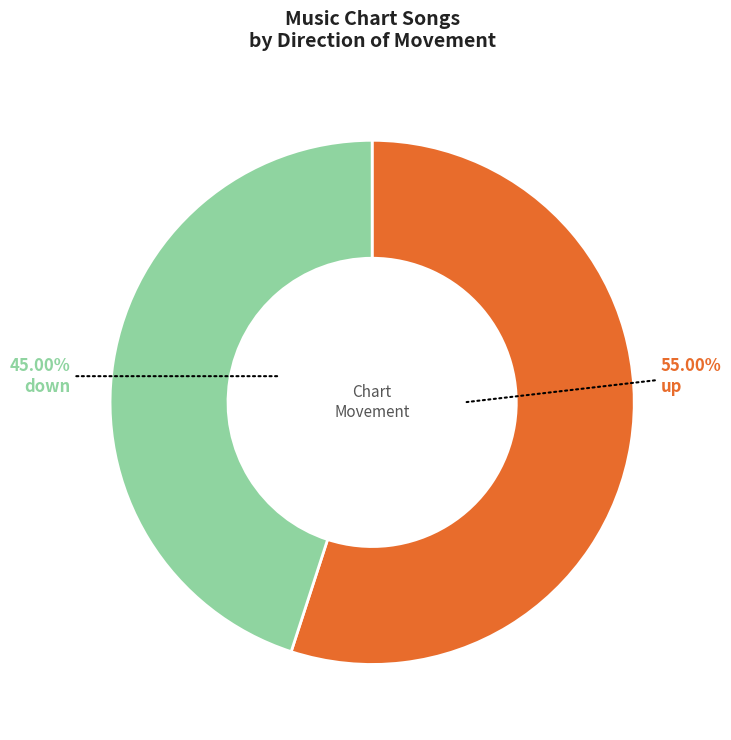

What percentage is NOT represented by down?

55.0%